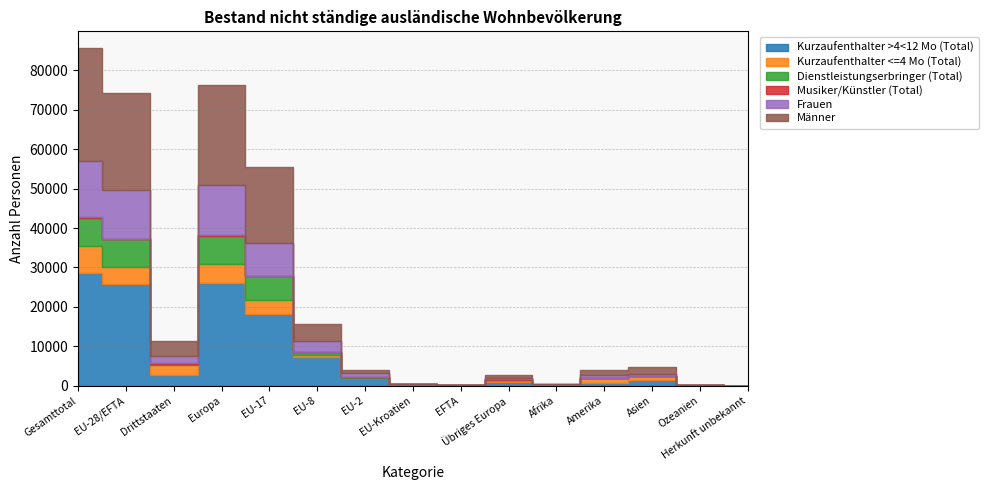

What is the sum of all Kurzaufenthalter >4<12 Mo (Total) values?

114072